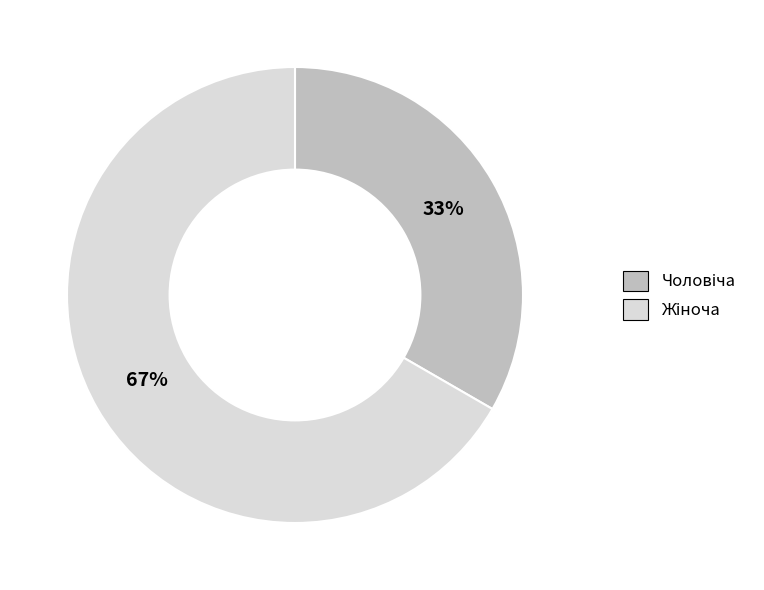

How many segments does this pie chart have?

2